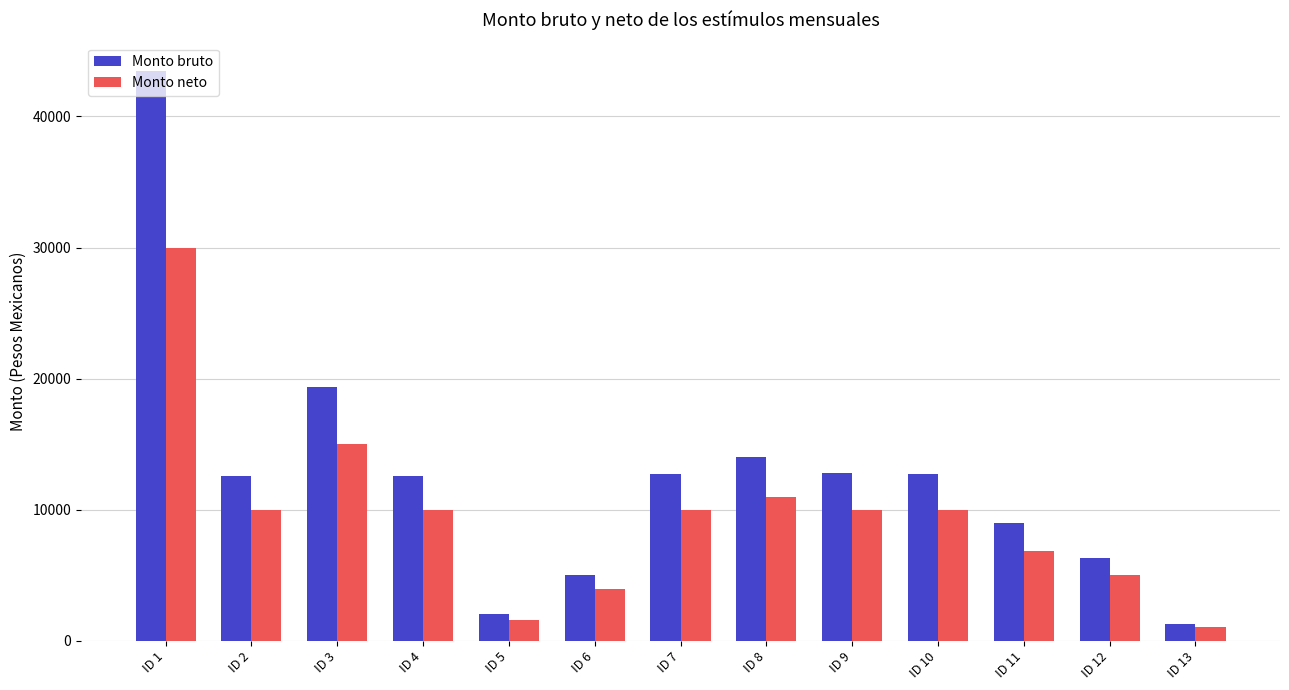

Does the chart contain stacked bars?

No